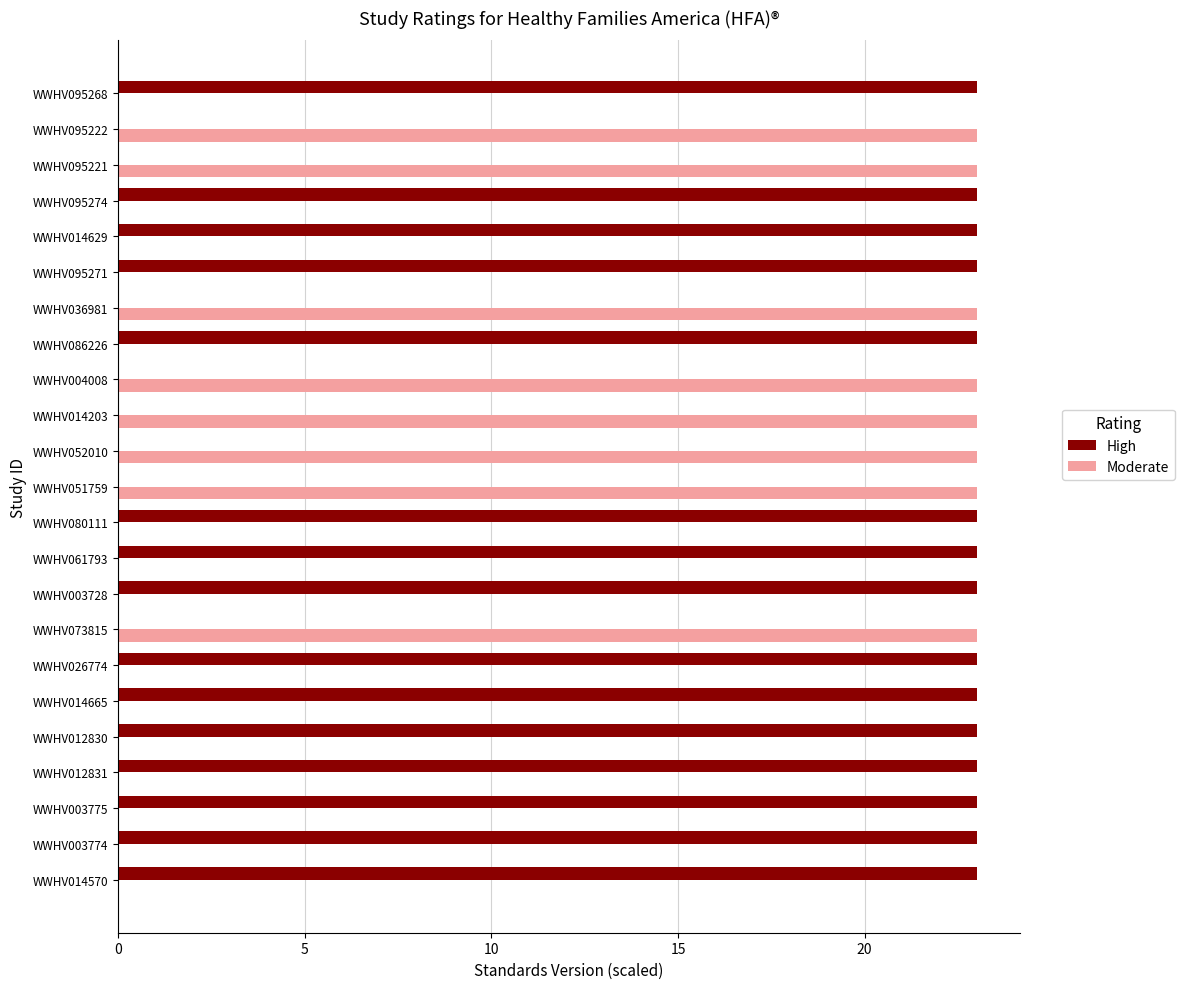

What is the sum of the High values at WWHV095274 and WWHV052010?

23